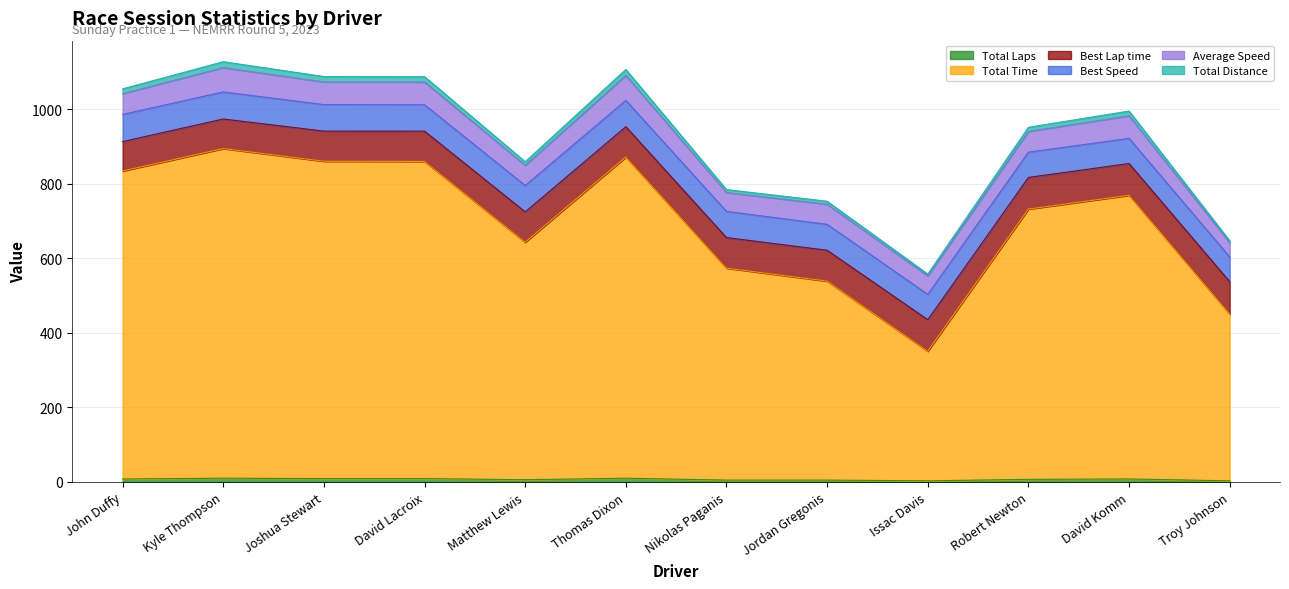

True or false: Total Time and Total Distance intersect in this chart.

False